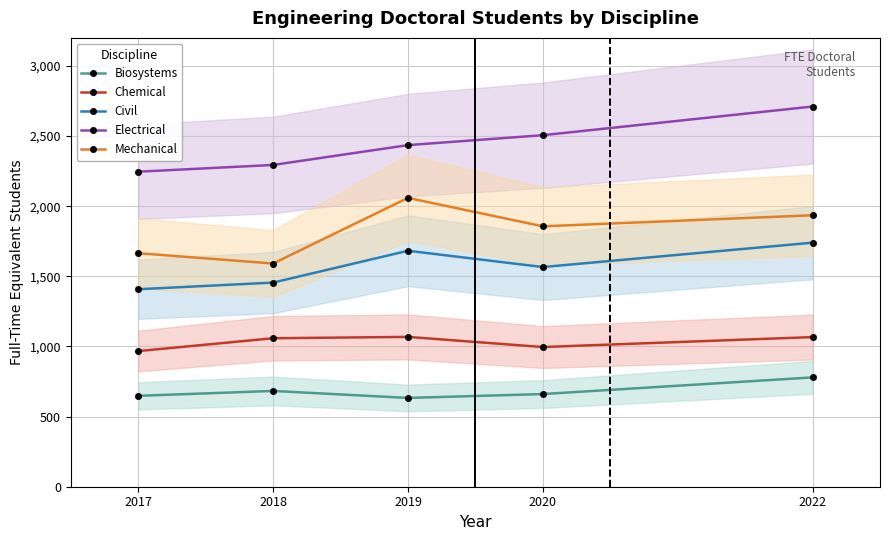

How many lines are shown in the chart?

5